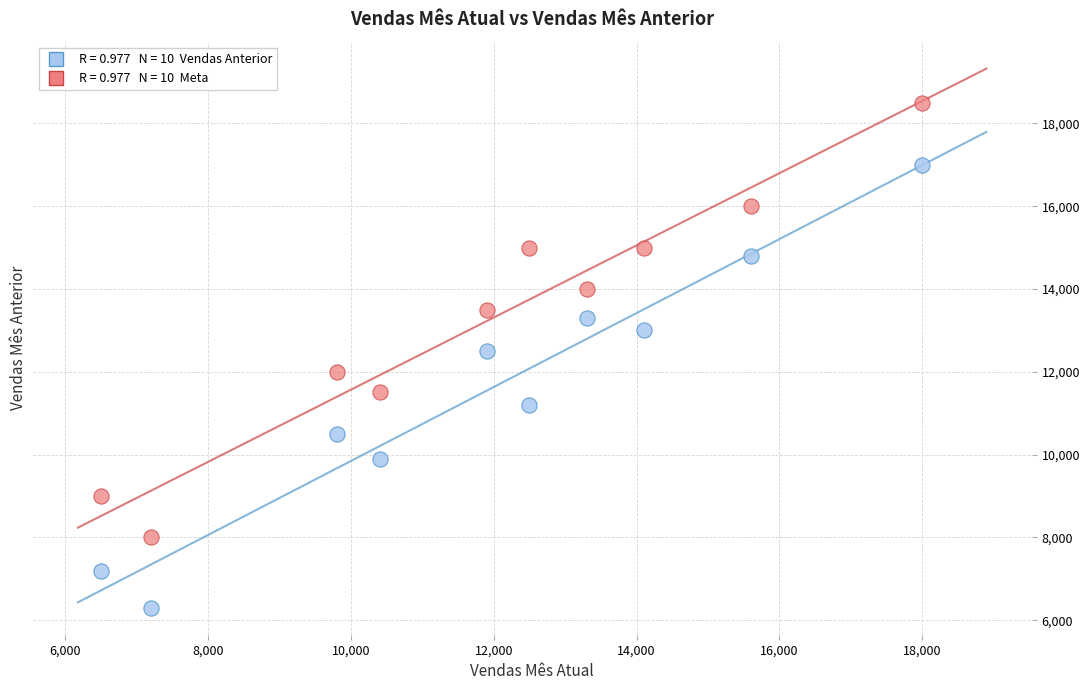

Across all data points, what is the range of X values (max minus min)?

11500